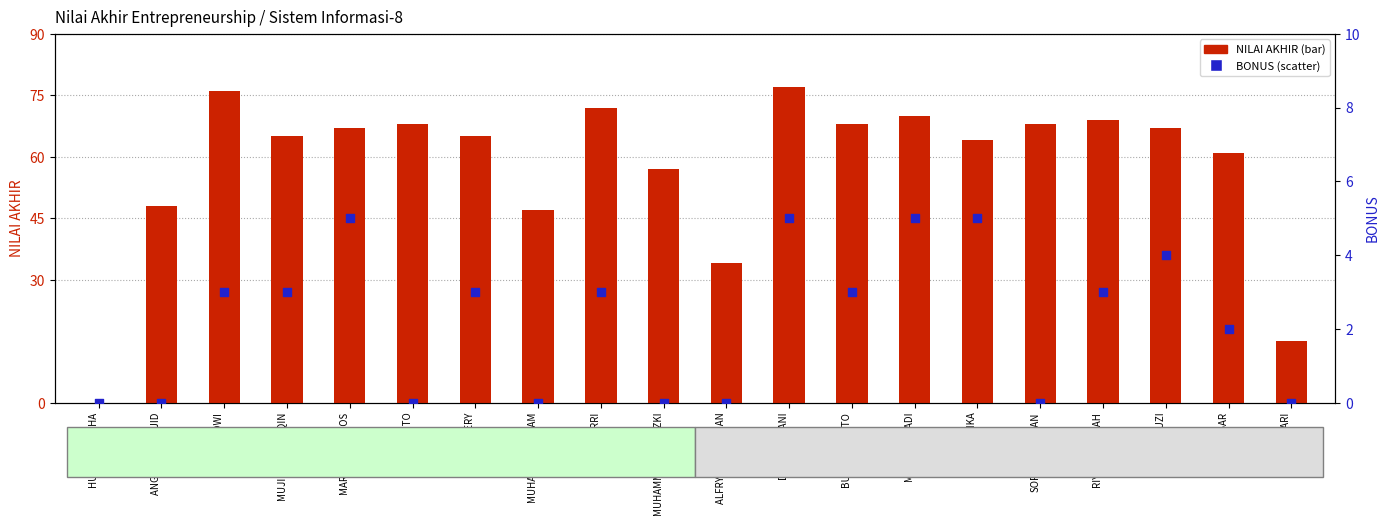

Which series contains the highest Y value?

NILAI AKHIR (bar)